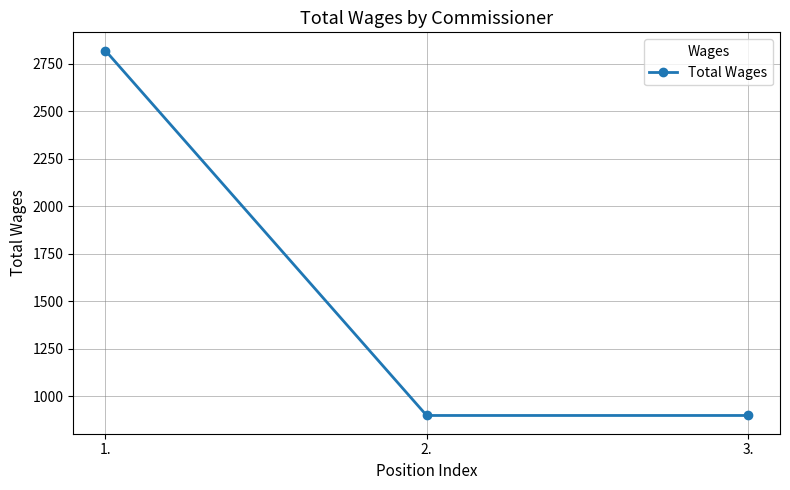

The chart shows a value of 900 at 2.. True or false?

True